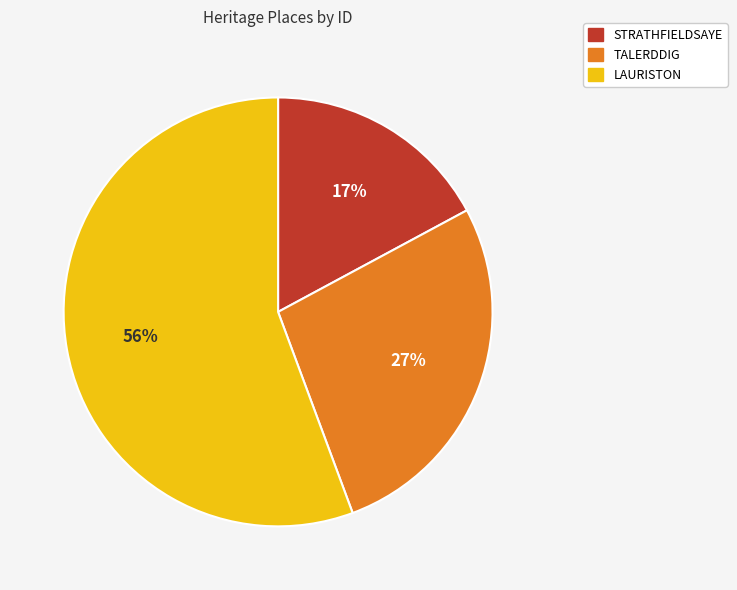

Does STRATHFIELDSAYE represent more than half of the total?

No